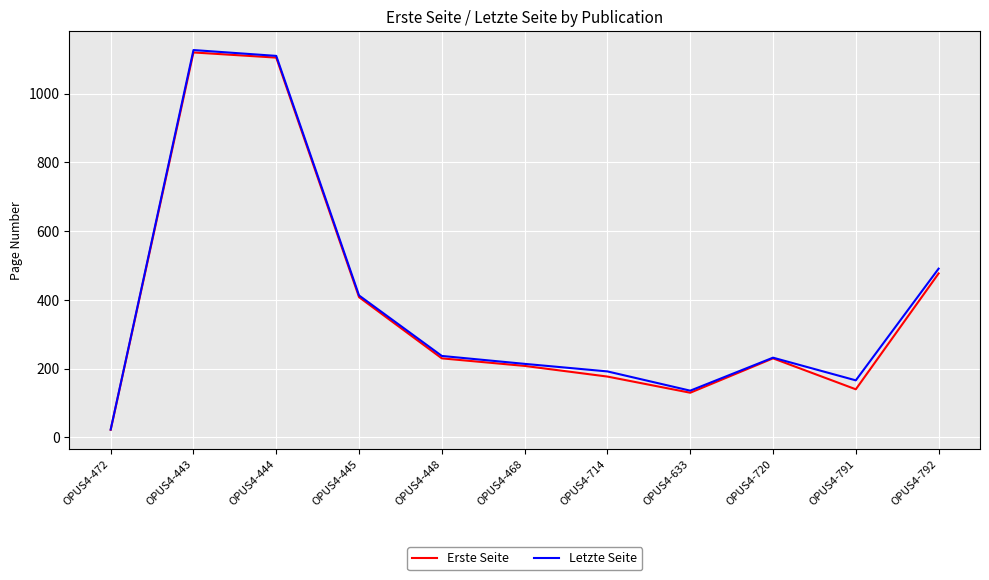

What is the difference between the highest and lowest values at OPUS4-791?

26